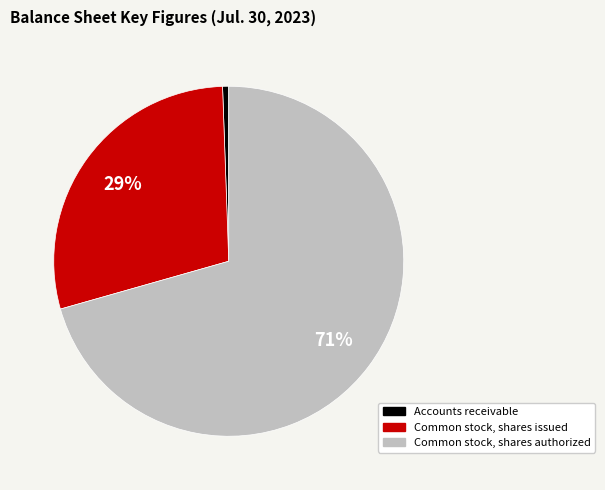

How many segments does this pie chart have?

3